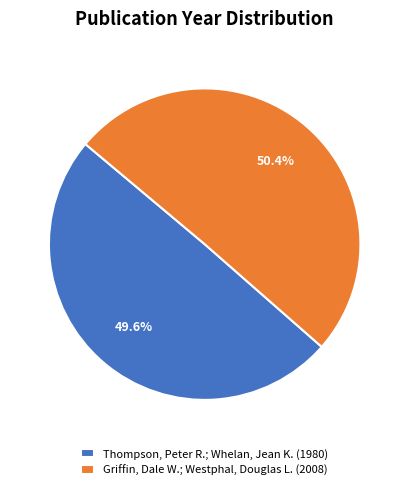

To the nearest percent, what is the difference between the largest and smallest slice percentages?

1%